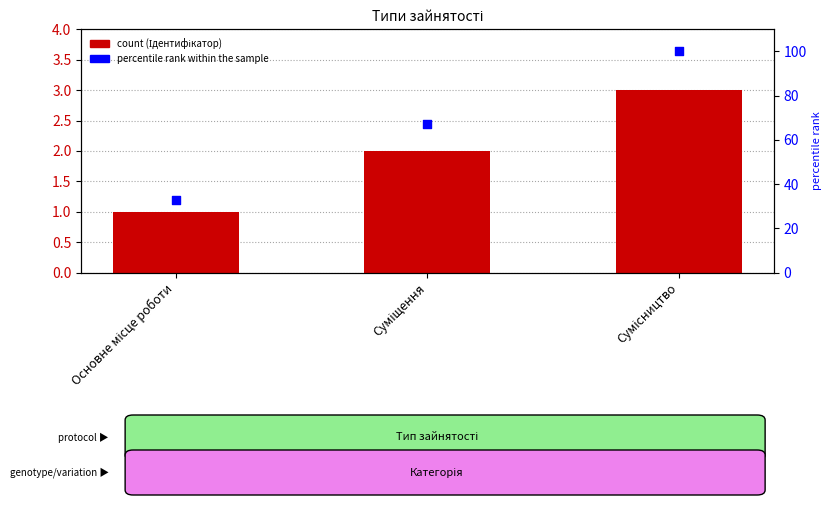

Which series reaches the minimum Y coordinate?

Ідентифікатор